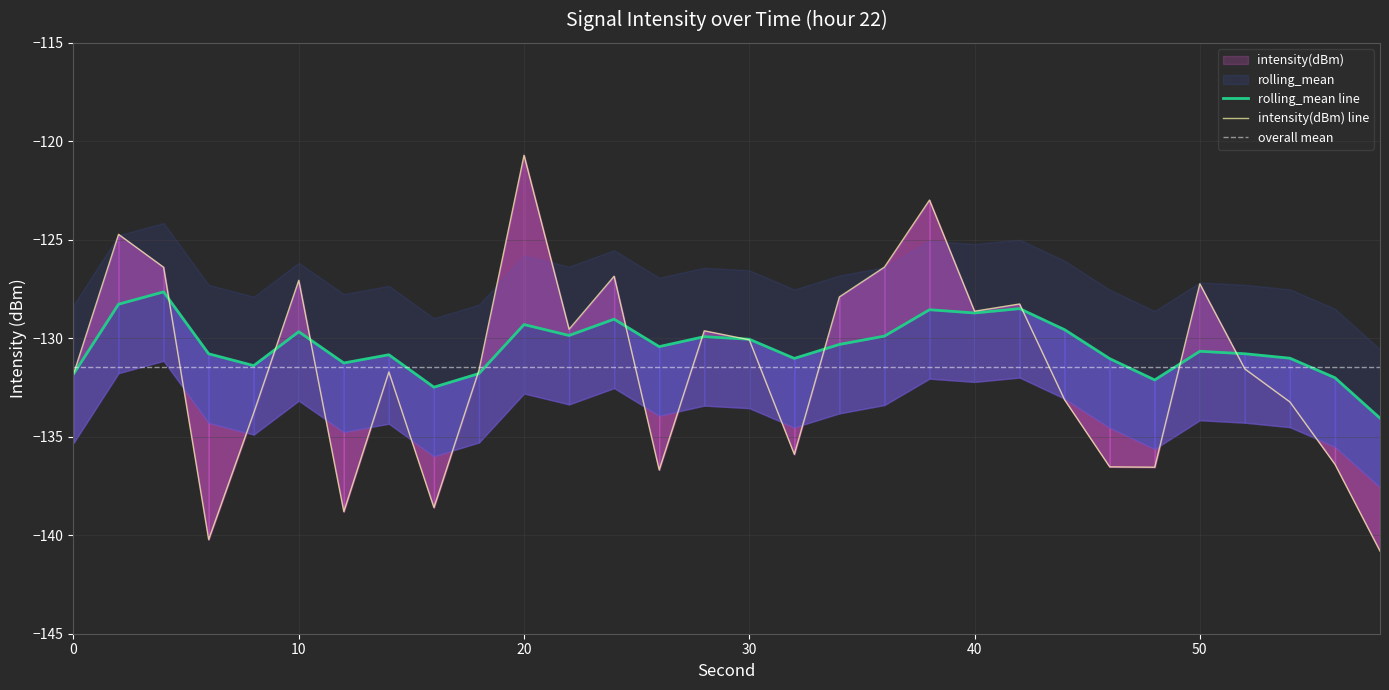

True or false: intensity(dBm) has a value of -186.8 at 32.

False